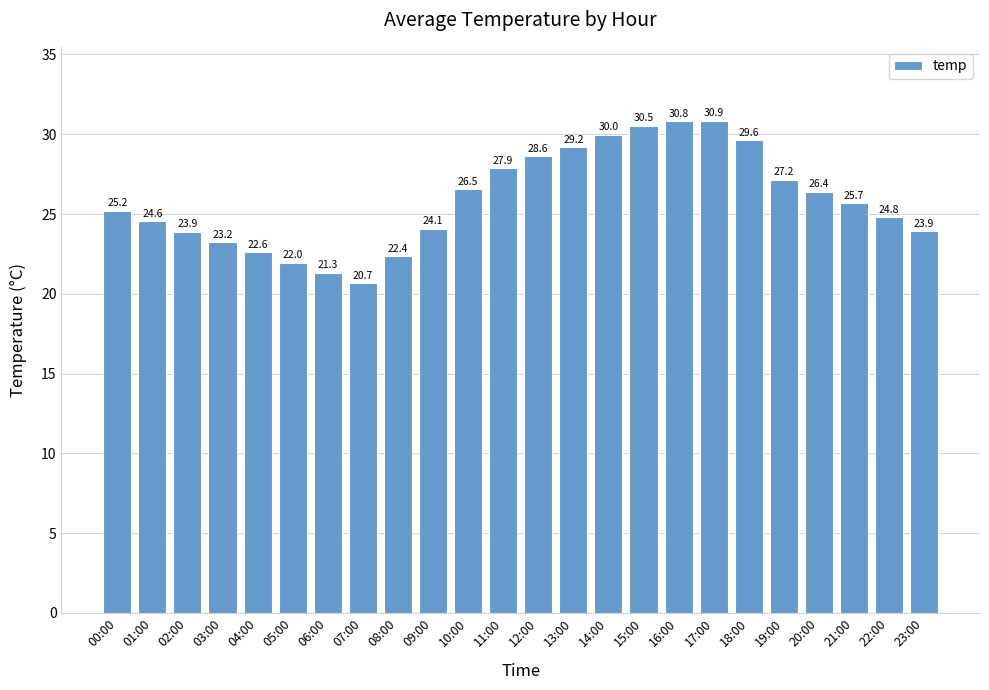

What is the maximum value shown in the chart?

30.9